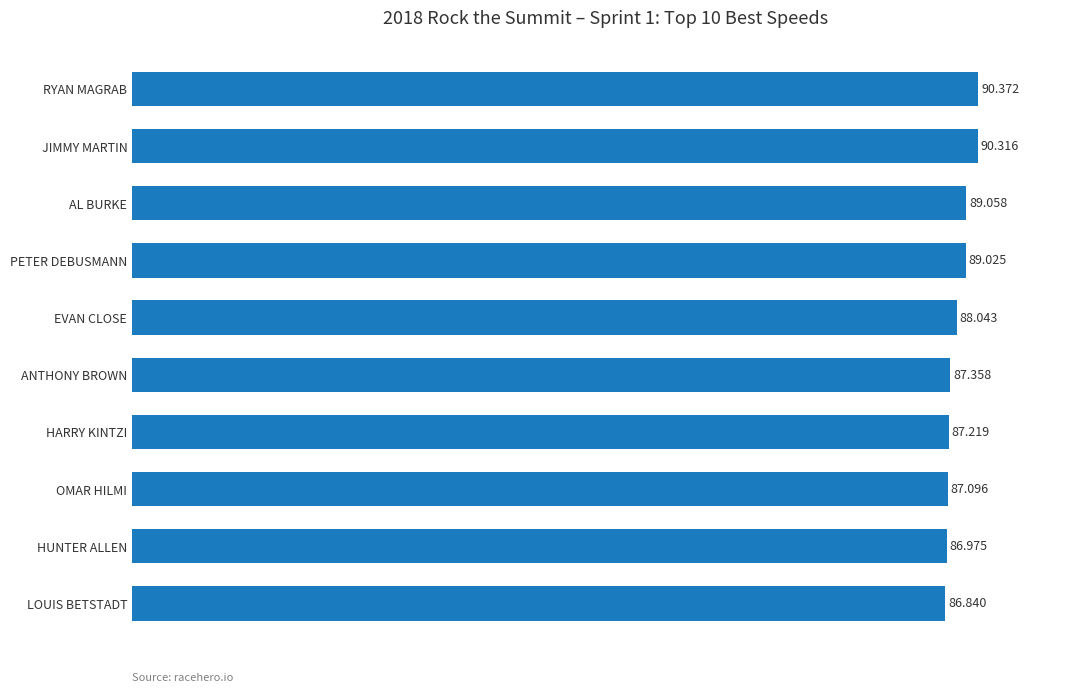

Between AL BURKE and EVAN CLOSE, which is larger?

AL BURKE